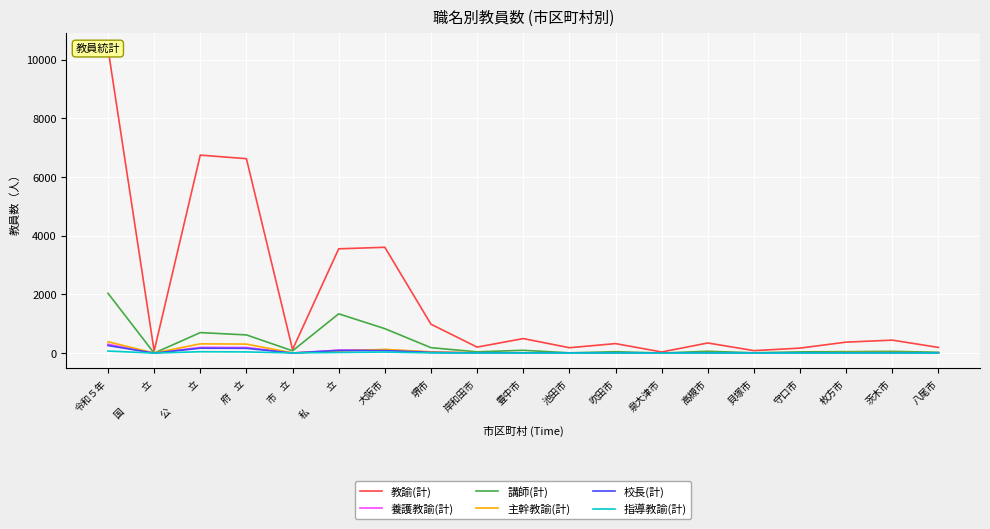

Which series has the largest total across all categories?

教諭(計)